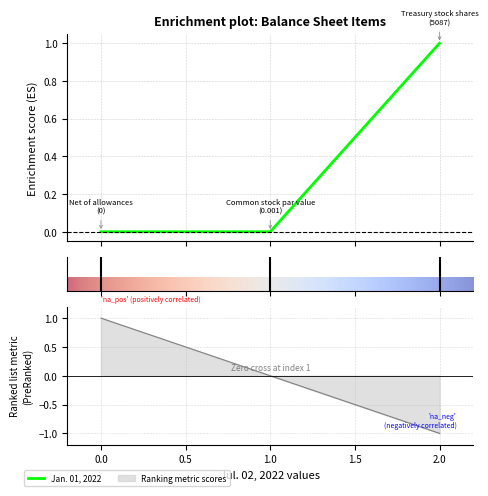

Between 0.0 and 2.0, which is larger?

2.0